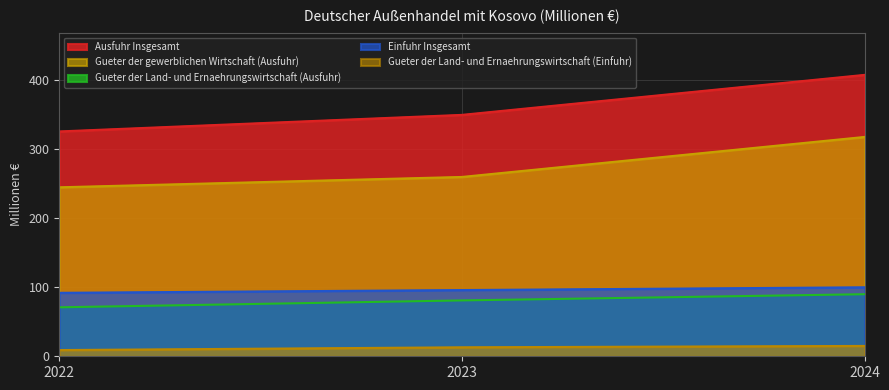

Reading right to left, transcribe all the data shown in this chart.

Einfuhr Insgesamt: 100	96	92
Ausfuhr Insgesamt: 408	350	326
Gueter der Land- und Ernaehrungswirtschaft (Ausfuhr): 90	81	71
Gueter der gewerblichen Wirtschaft (Ausfuhr): 318	260	245
Gueter der Land- und Ernaehrungswirtschaft (Einfuhr): 15	13	9